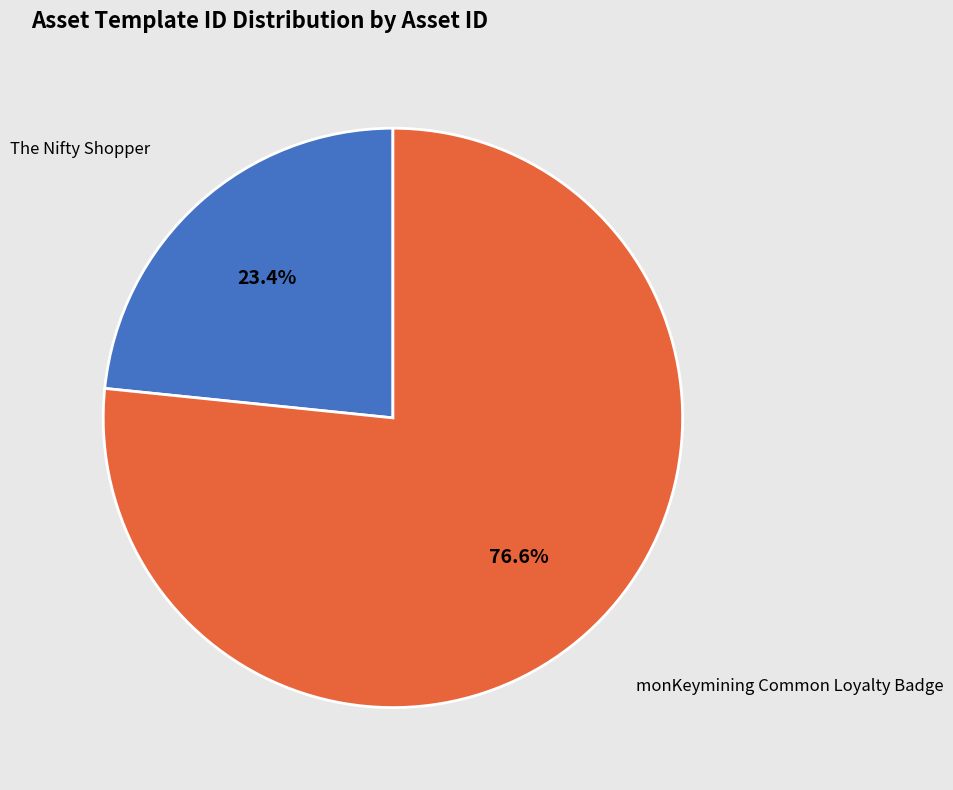

Approximately how many times larger is the value at monKeymining Common Loyalty Badge compared to The Nifty Shopper?

3.3